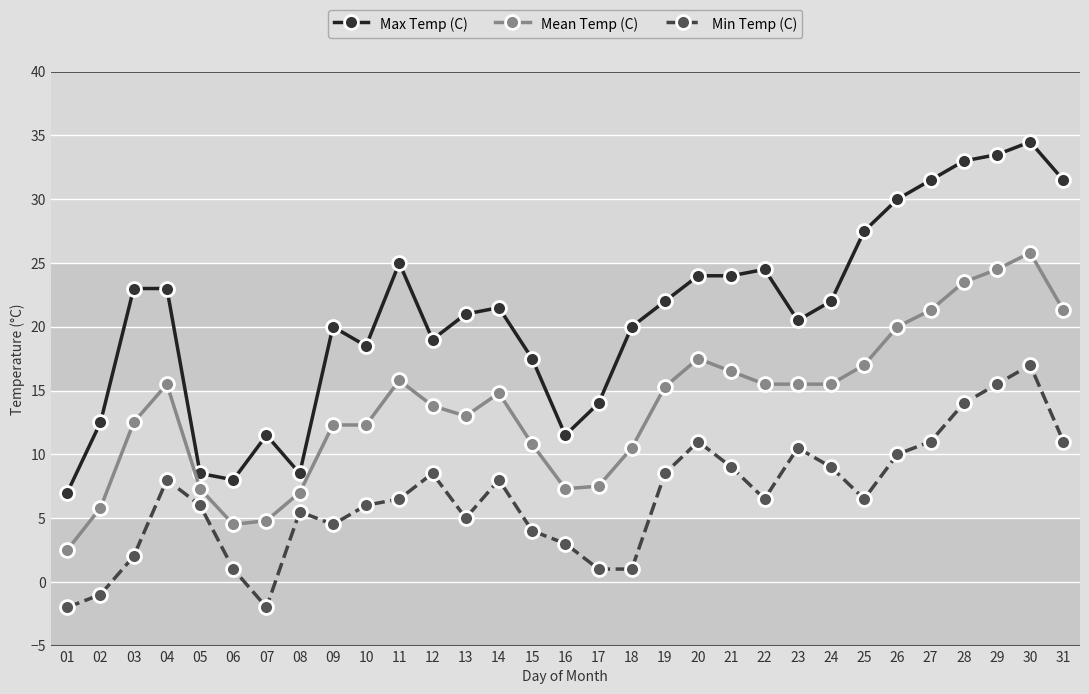

Is it true that Min Temp (C) equals 8.5 at 12?

True